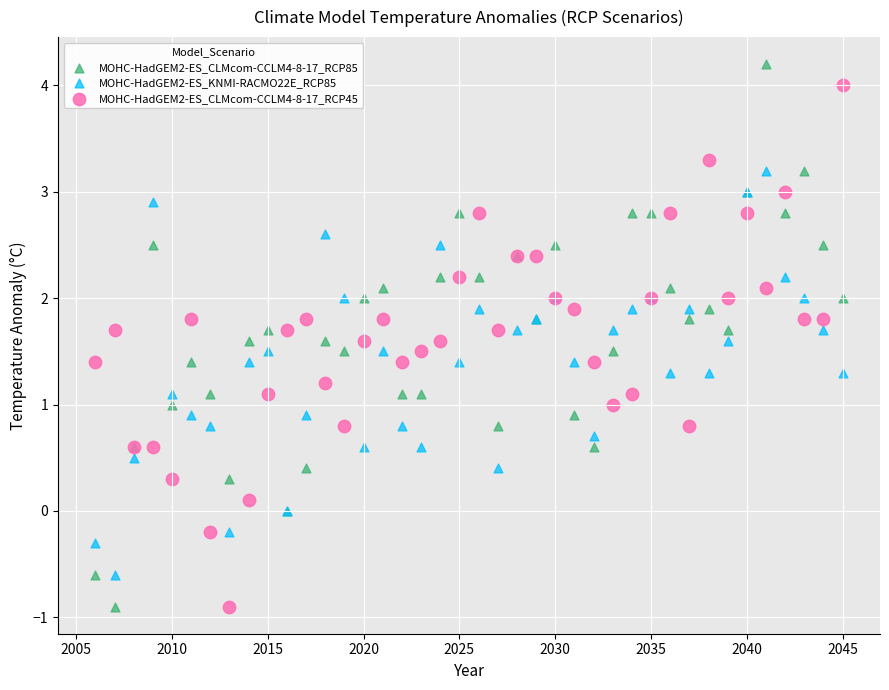

What is the X range (max minus min) for the scatter plot?

39.0